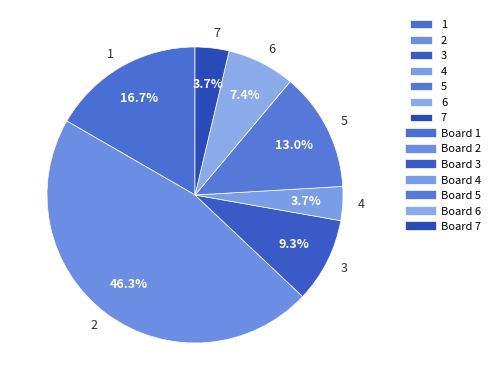

How many slices are in this pie chart?

7